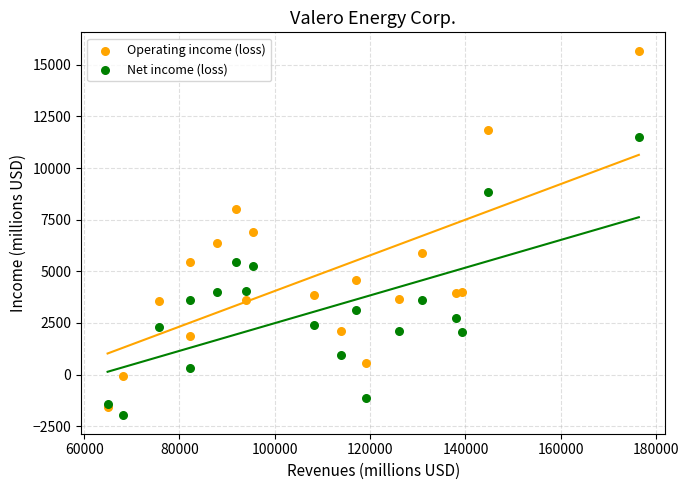

Which series reaches the minimum Y coordinate?

Net income (loss)